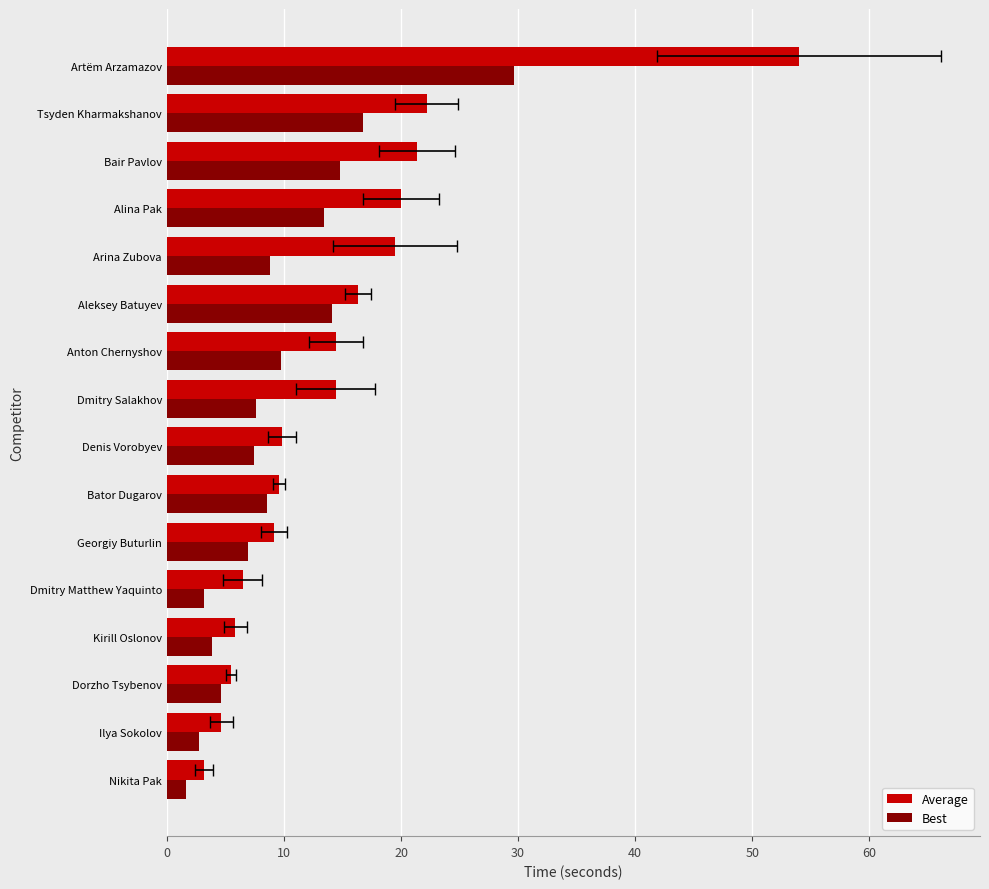

Where does the Average series first go above 14?

Dmitry Salakhov